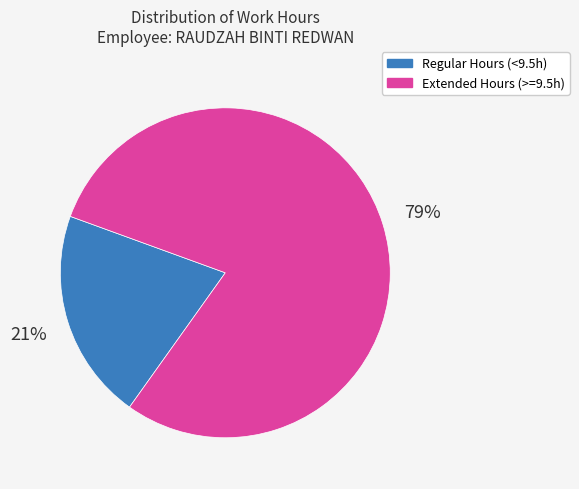

To the nearest percent, what percentage of the pie is Regular Hours (<9.5h)?

21%